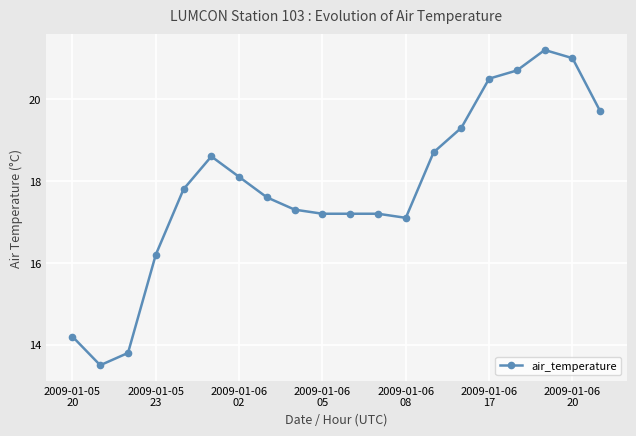

What is the difference between the second highest and second lowest values?

7.2